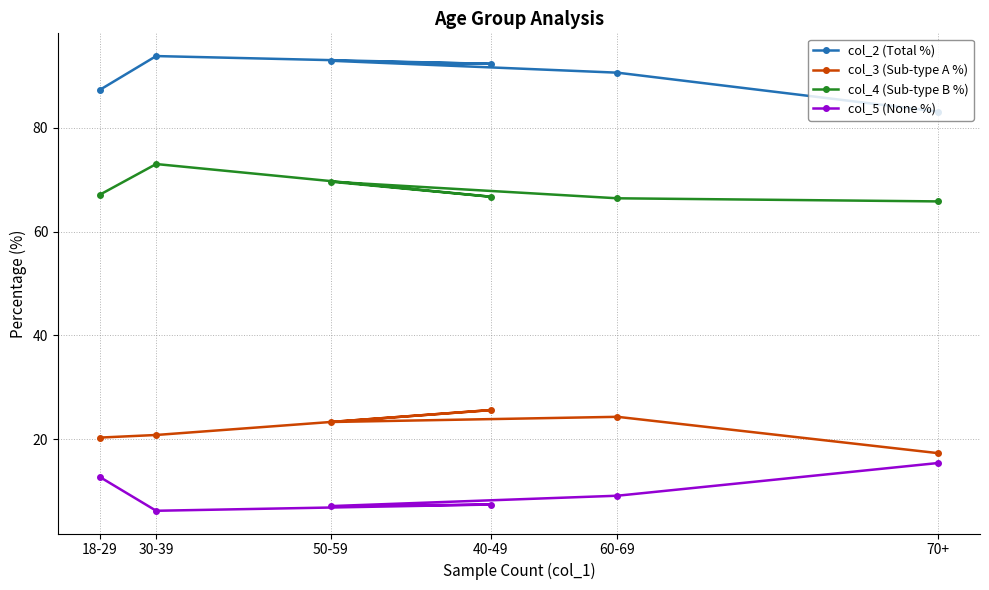

Reading right to left, transcribe all the data shown in this chart.

col_2 (Total %): 83.1	90.6	92.9	92.3	93.8	87.3
col_3 (Sub-type A %): 17.3	24.3	23.3	25.6	20.8	20.3
col_4 (Sub-type B %): 65.8	66.4	69.6	66.7	73.0	67.1
col_5 (None %): 15.4	9.1	7.1	7.4	6.2	12.7